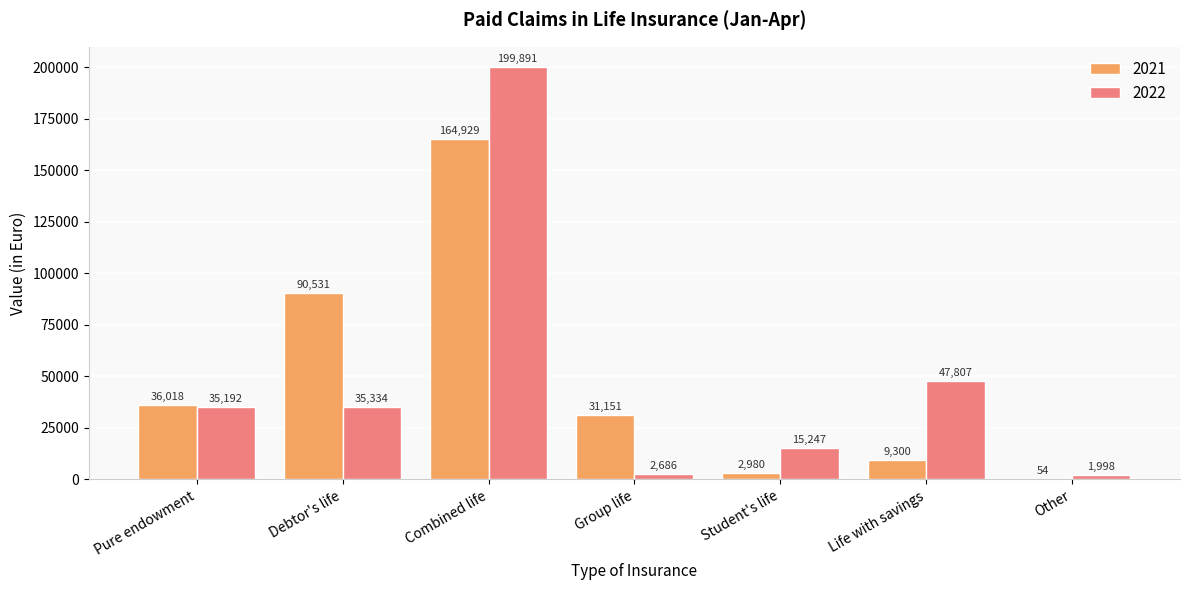

What is the average value of the 2022 series?

48307.9